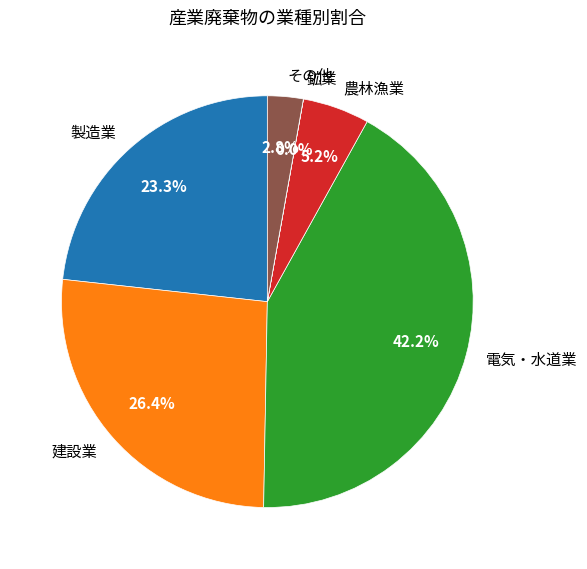

True or false: 電気・水道業 accounts for 30% of the total.

False